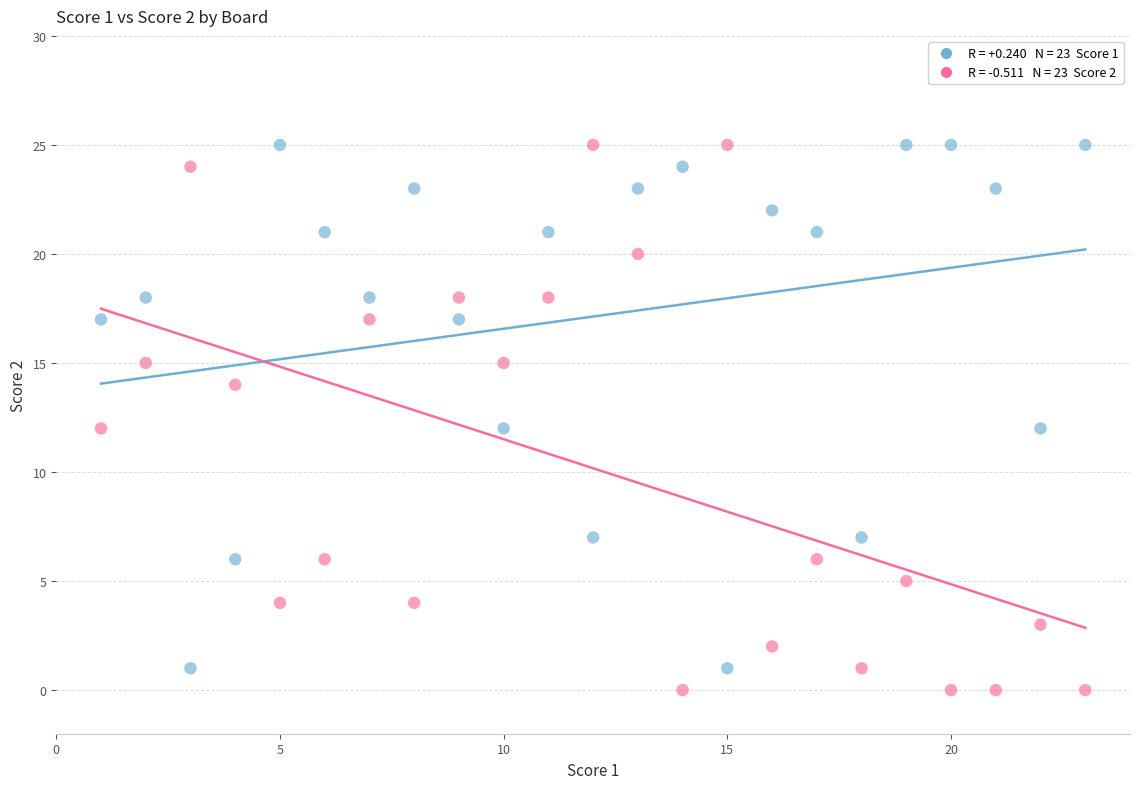

Across all data points, what is the range of Y values (max minus min)?

25